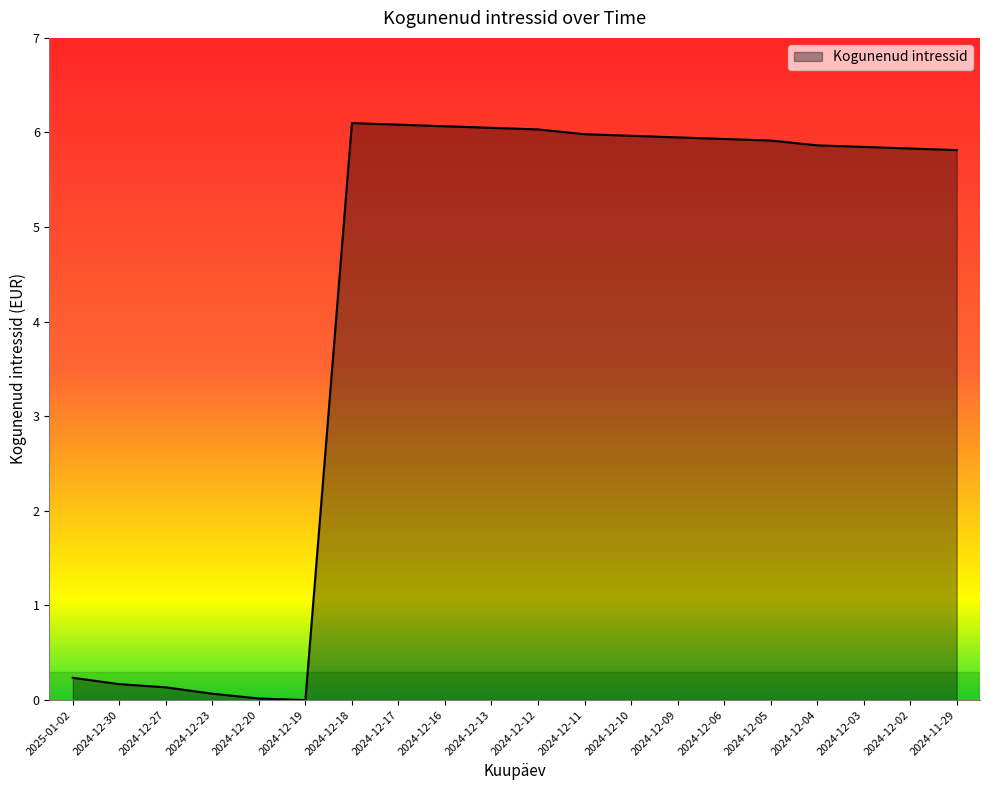

What is the sum of all values?

84.1